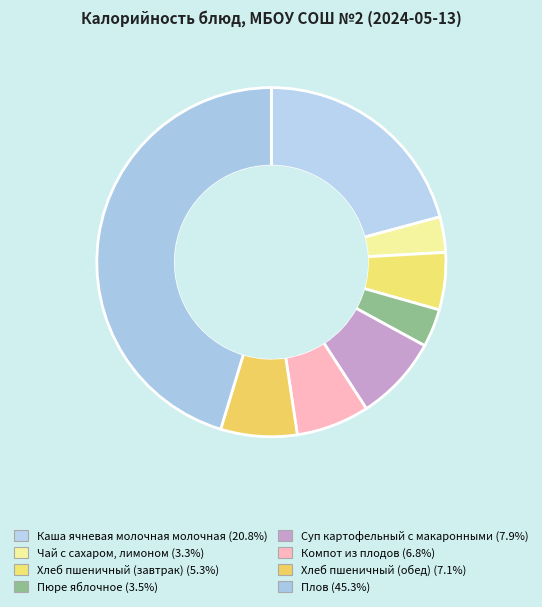

Count the number of slices in the pie.

8